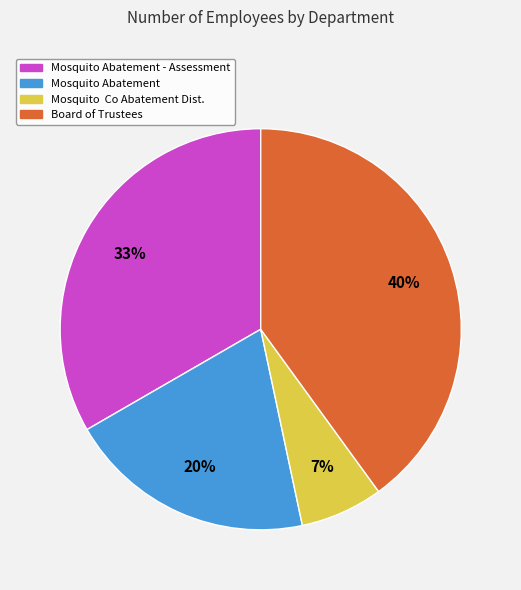

To the nearest percent, what is the difference between the largest and smallest slice percentages?

33%